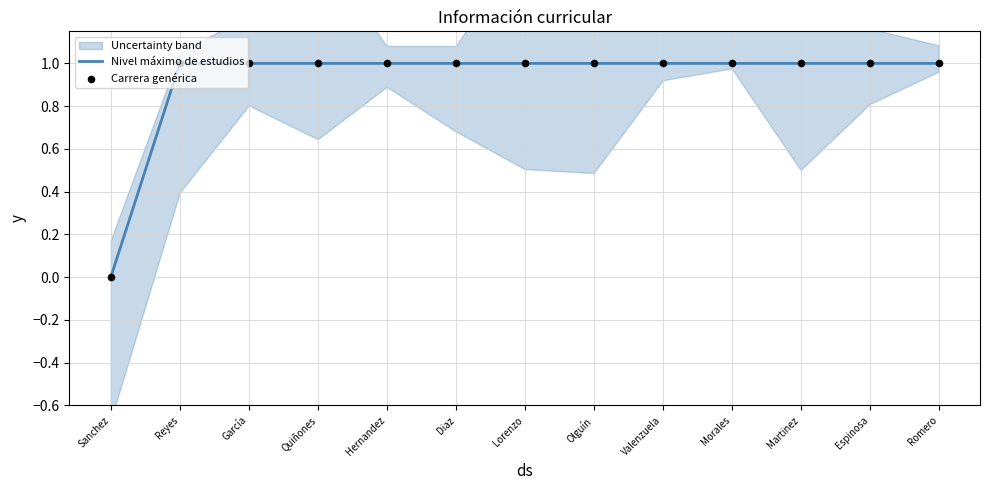

Which series has the largest Y range (max minus min)?

Nivel máximo de estudios